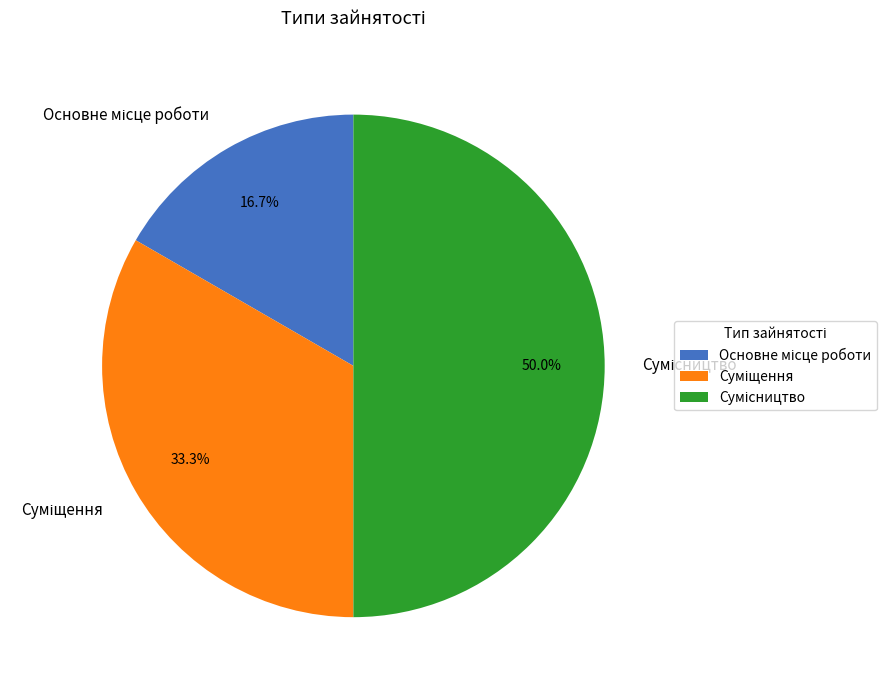

Rank the categories by value from lowest to highest.

Основне місце роботи, Суміщення, Сумісництво